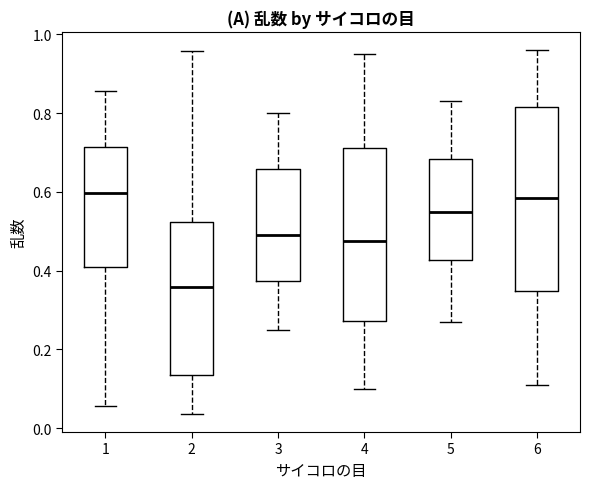

Where does the median line of the box at x = 5 sit on the y-axis? The values are not printed on the chart, so give them approximately, as read against the axis.

0.56